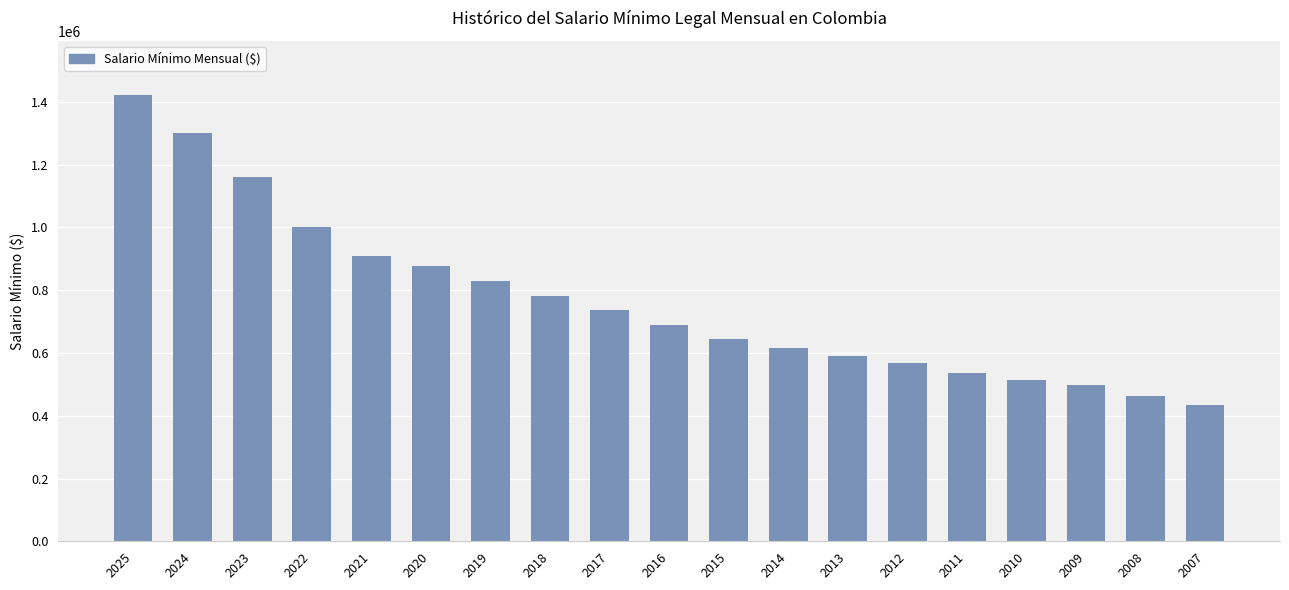

Rank the categories by value from lowest to highest.

2007, 2008, 2009, 2010, 2011, 2012, 2013, 2014, 2015, 2016, 2017, 2018, 2019, 2020, 2021, 2022, 2023, 2024, 2025